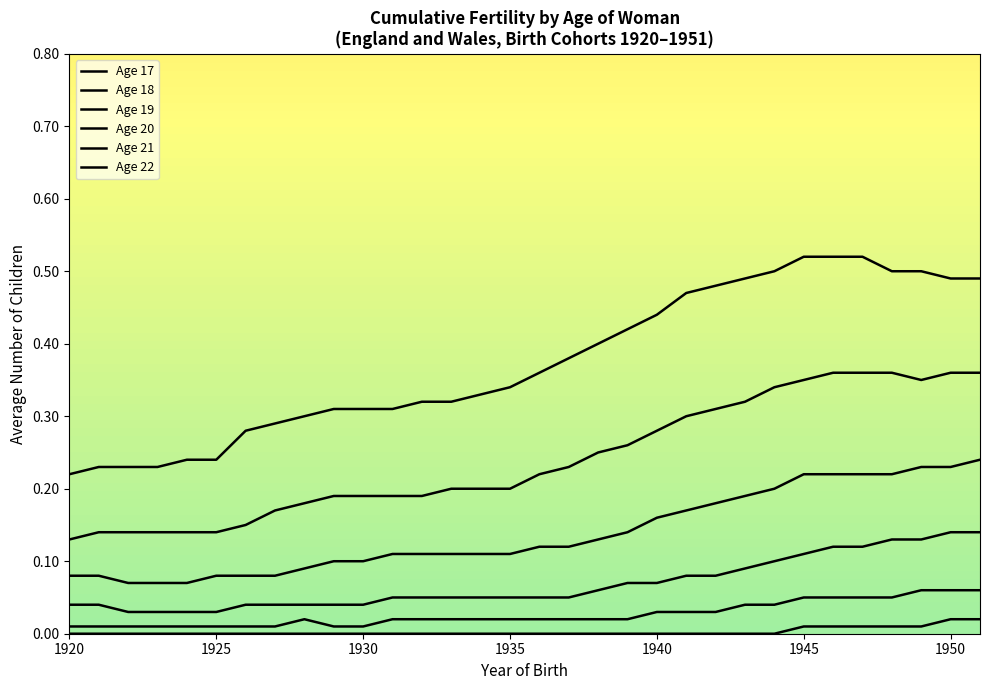

At how many categories does at least one series exceed 0?

32